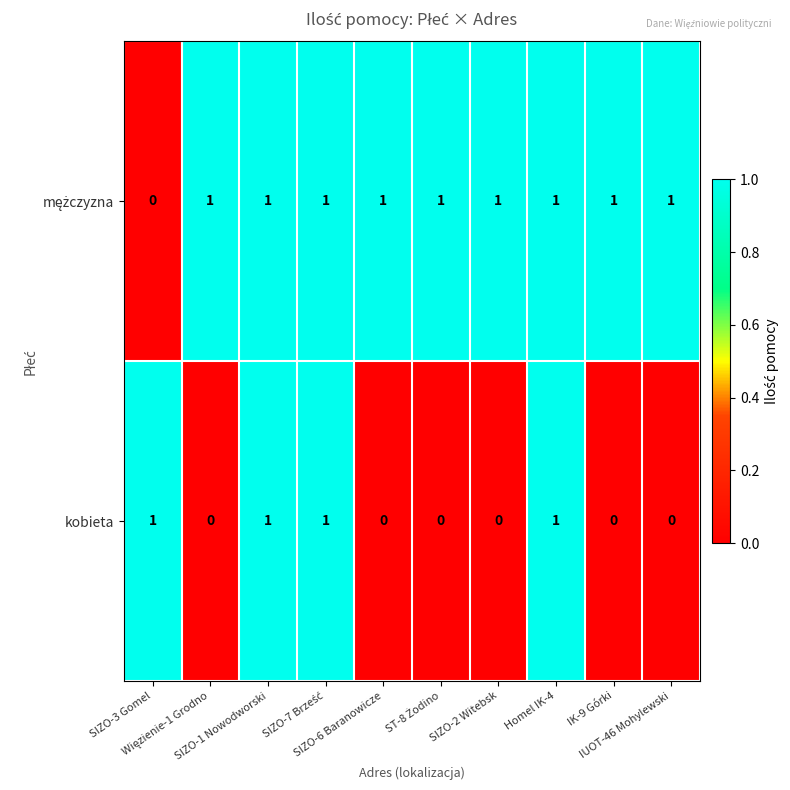

At how many categories does at least one series exceed 0?

10